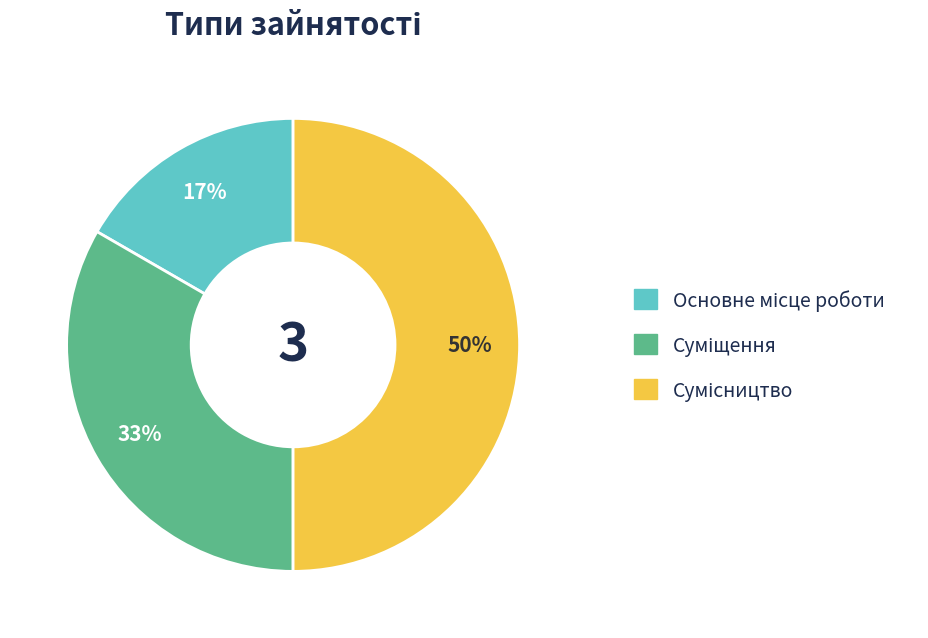

To the nearest percent, what is the average slice percentage?

33%